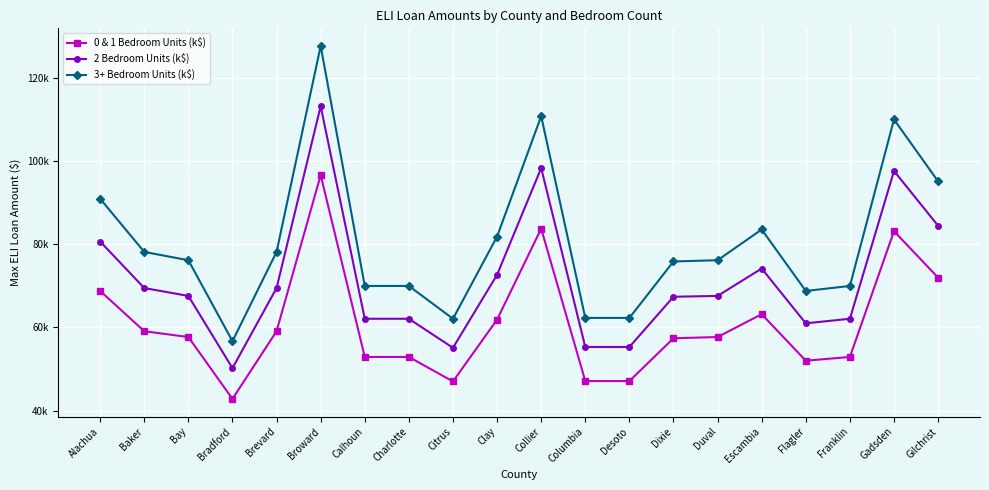

Reading left to right, list all the values displayed in this chart.

0 & 1 Bedroom Units (k$): Alachua=68.8	Baker=59.1	Bay=57.7	Bradford=42.8	Brevard=59.1	Broward=96.7	Calhoun=52.9	Charlotte=52.9	Citrus=47.0	Clay=61.9	Collier=83.8	Columbia=47.1	Desoto=47.1	Dixie=57.4	Duval=57.7	Escambia=63.2	Flagler=52.0	Franklin=52.9	Gadsden=83.2	Gilchrist=72.0
2 Bedroom Units (k$): Alachua=80.7	Baker=69.5	Bay=67.6	Bradford=50.2	Brevard=69.5	Broward=113.3	Calhoun=62.1	Charlotte=62.1	Citrus=55.1	Clay=72.7	Collier=98.4	Columbia=55.3	Desoto=55.3	Dixie=67.4	Duval=67.6	Escambia=74.2	Flagler=61.0	Franklin=62.1	Gadsden=97.7	Gilchrist=84.5
3+ Bedroom Units (k$): Alachua=91.0	Baker=78.2	Bay=76.2	Bradford=56.7	Brevard=78.2	Broward=127.8	Calhoun=70.0	Charlotte=70.0	Citrus=62.1	Clay=81.9	Collier=110.9	Columbia=62.3	Desoto=62.3	Dixie=75.9	Duval=76.2	Escambia=83.6	Flagler=68.8	Franklin=70.0	Gadsden=110.1	Gilchrist=95.2